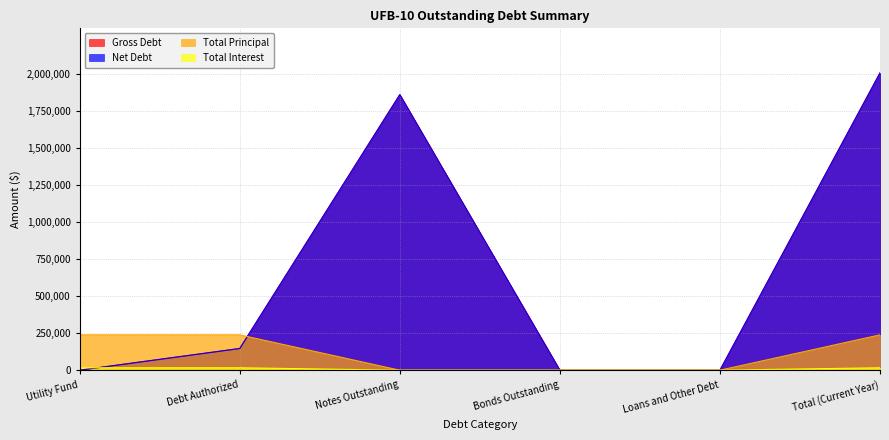

The value of Net Debt at Bonds Outstanding is 0.0. True or false?

True